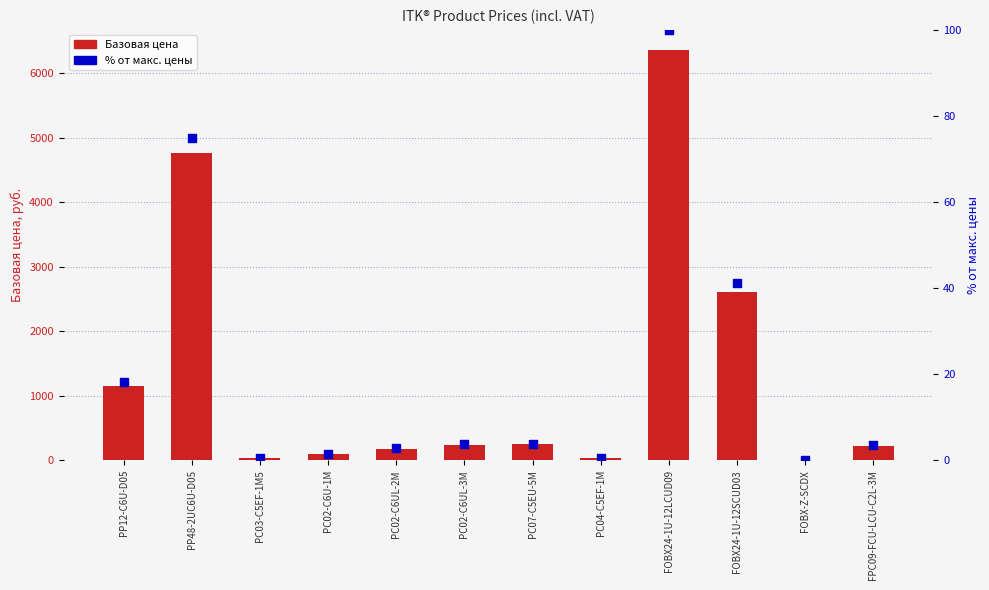

Which series reaches the maximum Y coordinate?

Базовая цена